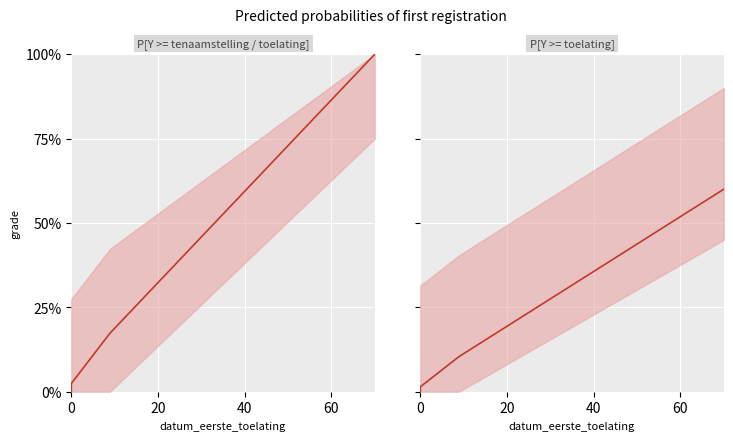

What is the difference between the second highest and second lowest values?

0.1